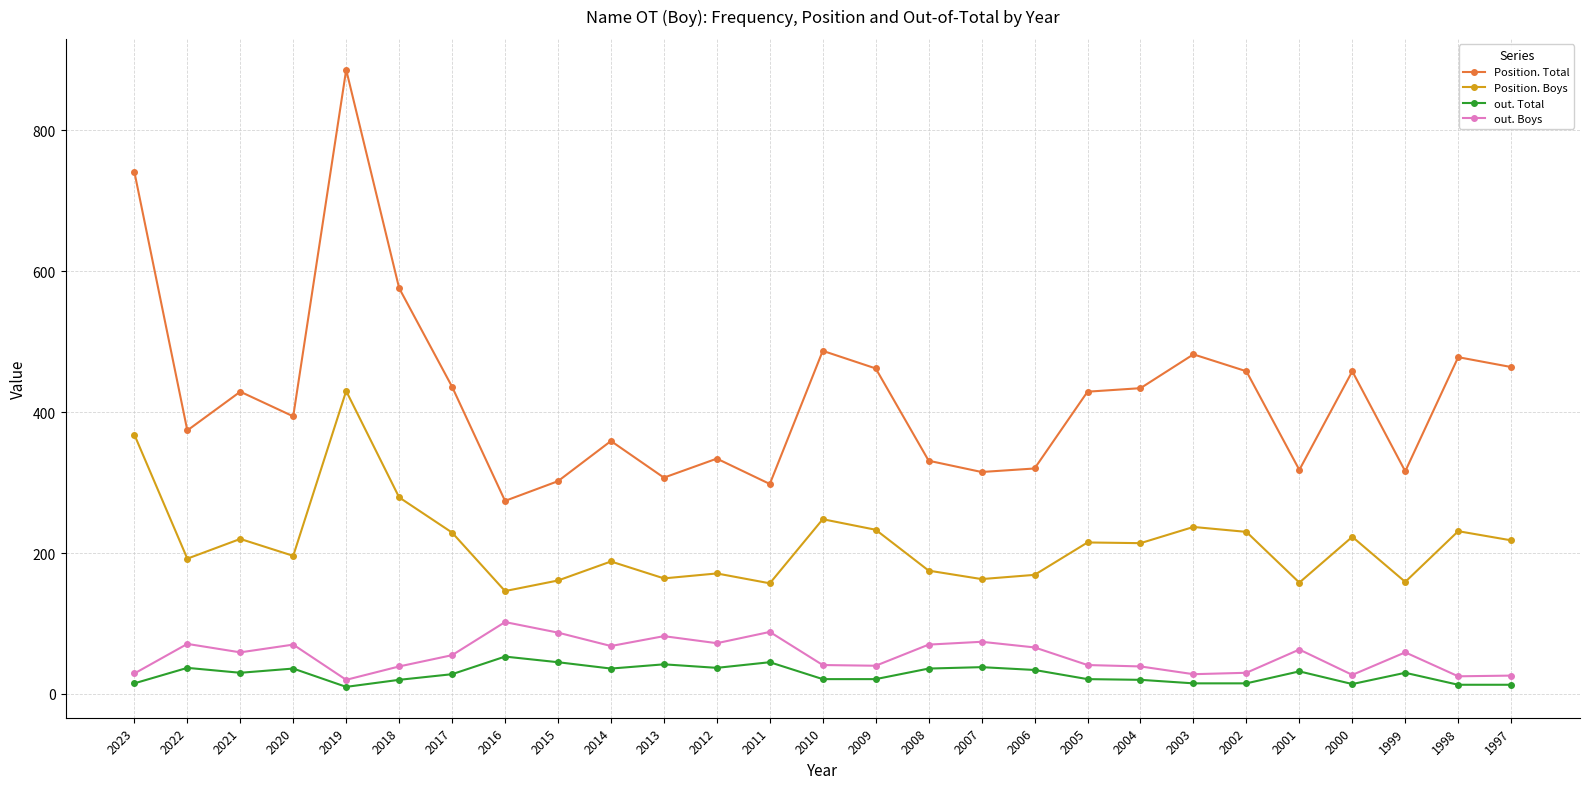

What are all the series names shown in the legend?

Position. Total, Position. Boys, out. Total, out. Boys